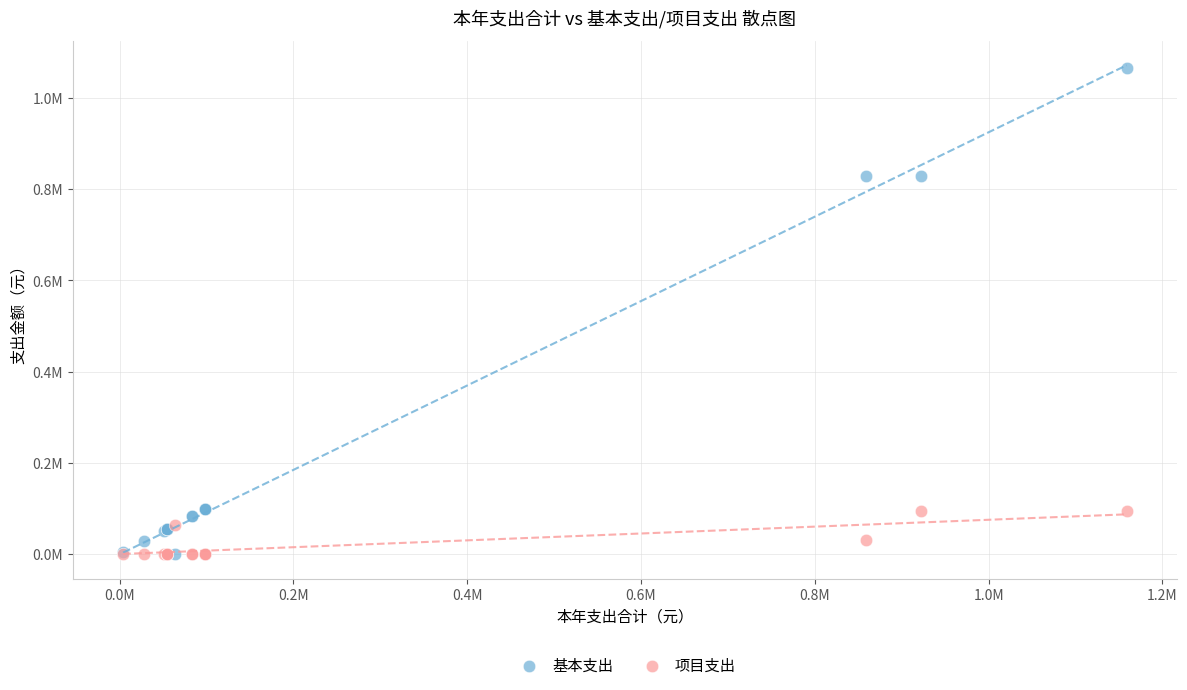

What are all the series names shown in the legend?

基本支出, 项目支出